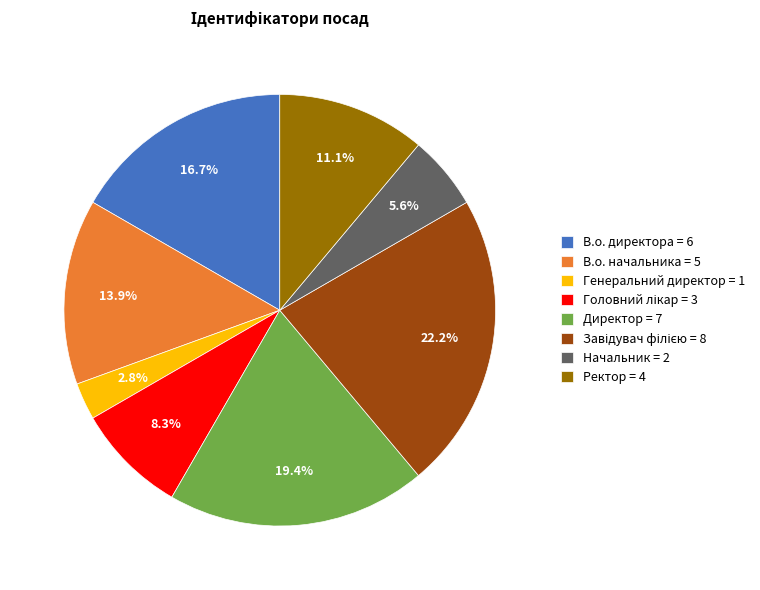

What is the ratio of the value at Ректор to the value at Генеральний директор?

4.0